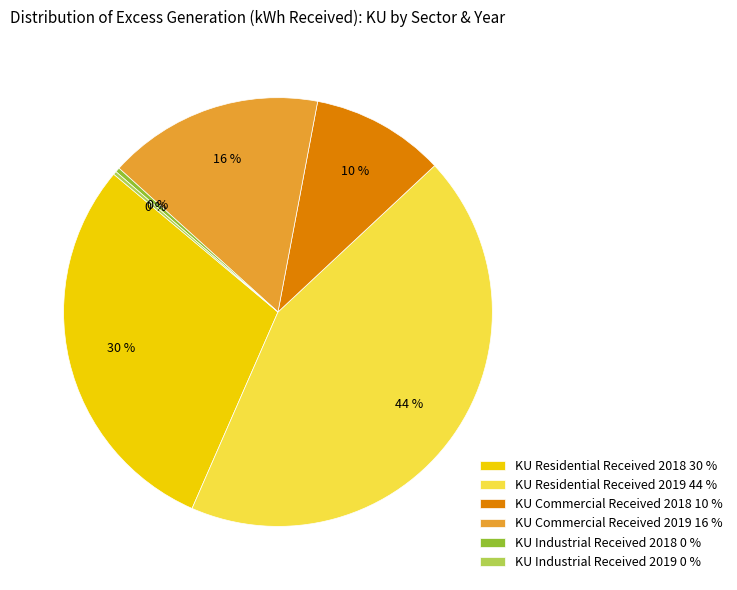

Does any single category account for the majority?

No